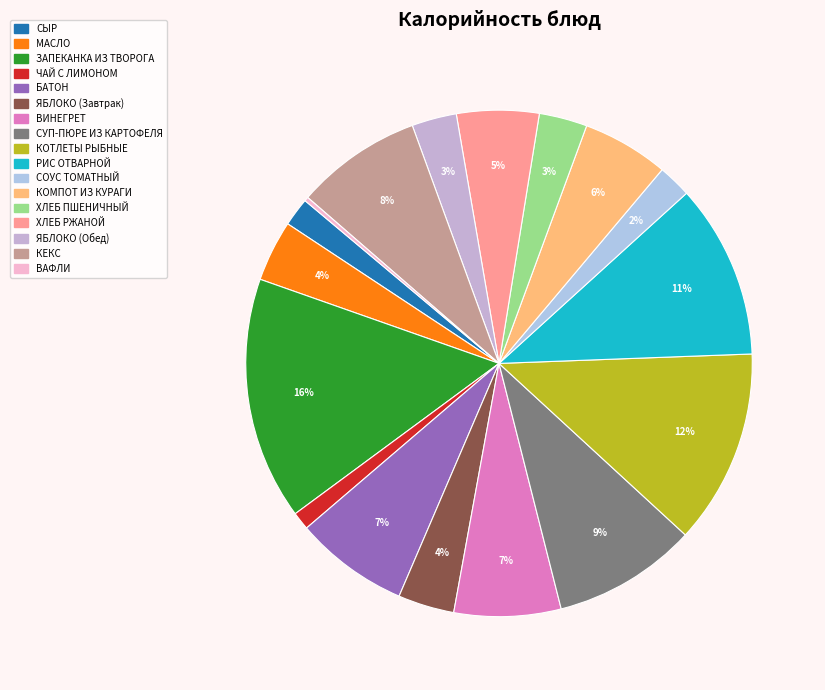

What percentage is the ХЛЕБ ПШЕНИЧНЫЙ slice, to the nearest percent?

3%